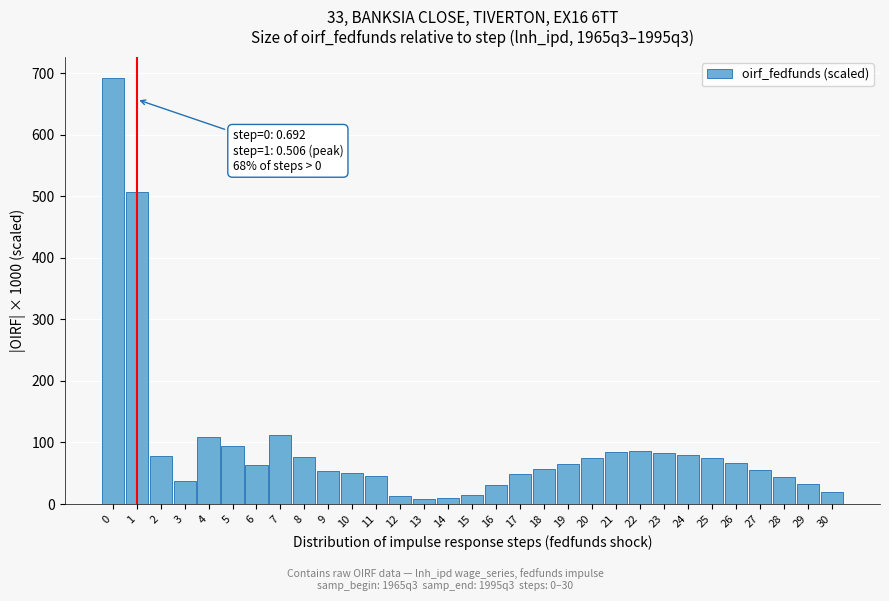

What is the maximum value shown in the chart?

691.9